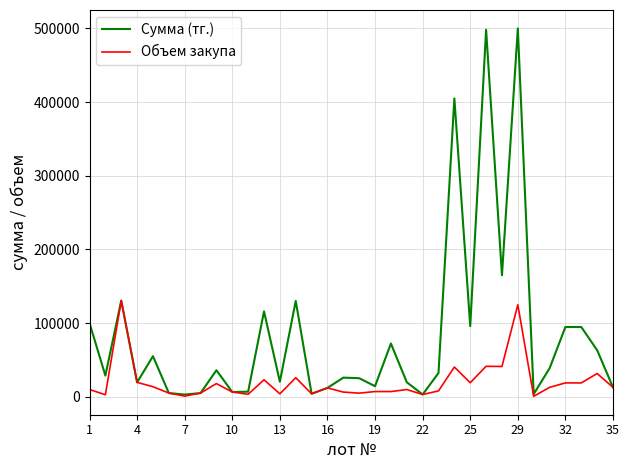

List the series in order of their peak value, highest first.

Сумма (тг.), Объем закупа